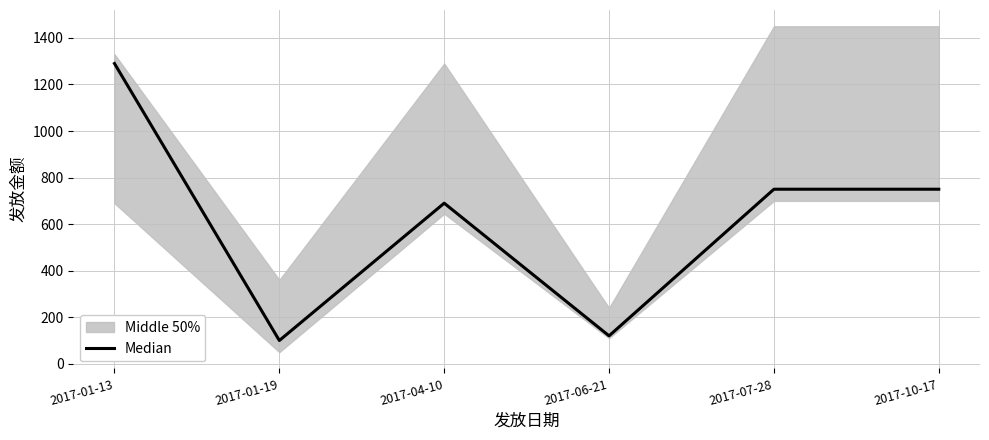

Rank the categories by value from lowest to highest.

2017-01-19, 2017-06-21, 2017-04-10, 2017-07-28, 2017-10-17, 2017-01-13